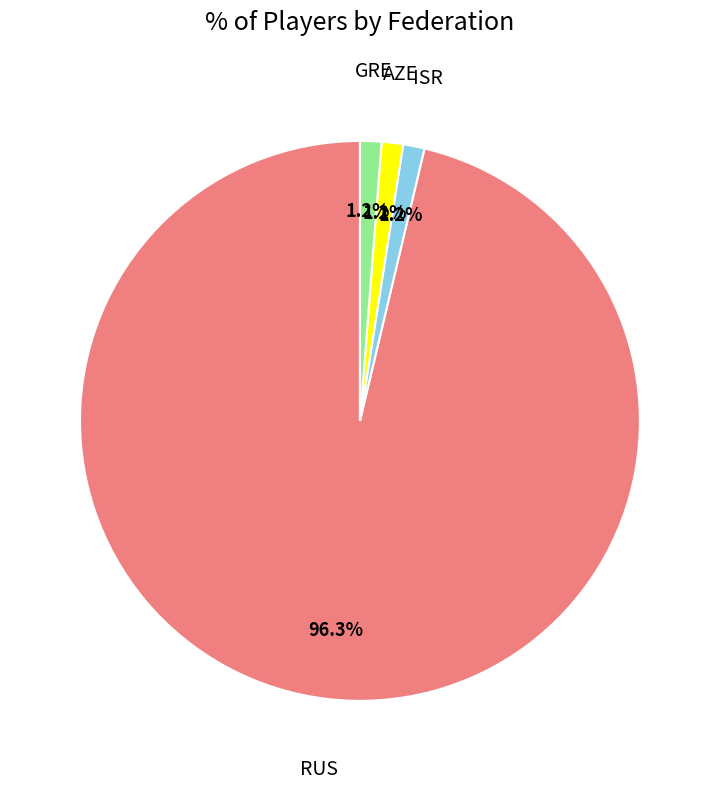

Count the number of slices in the pie.

4